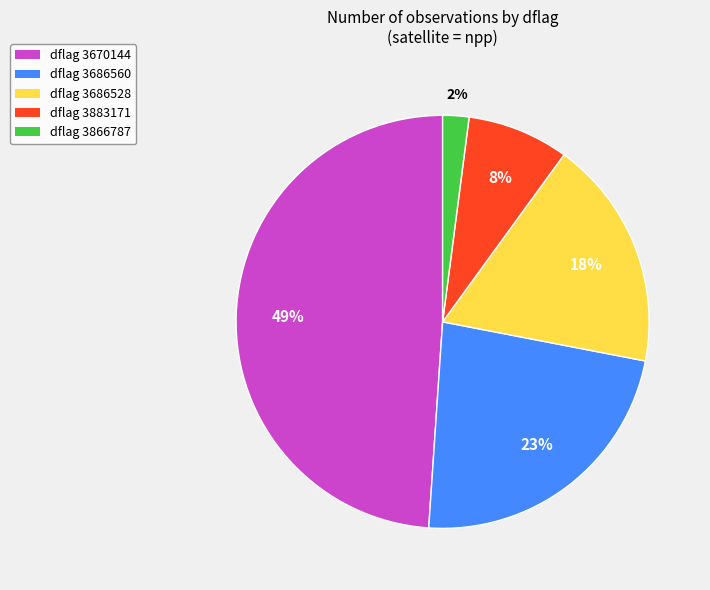

What percentage is the dflag 3686528 slice, to the nearest percent?

18%